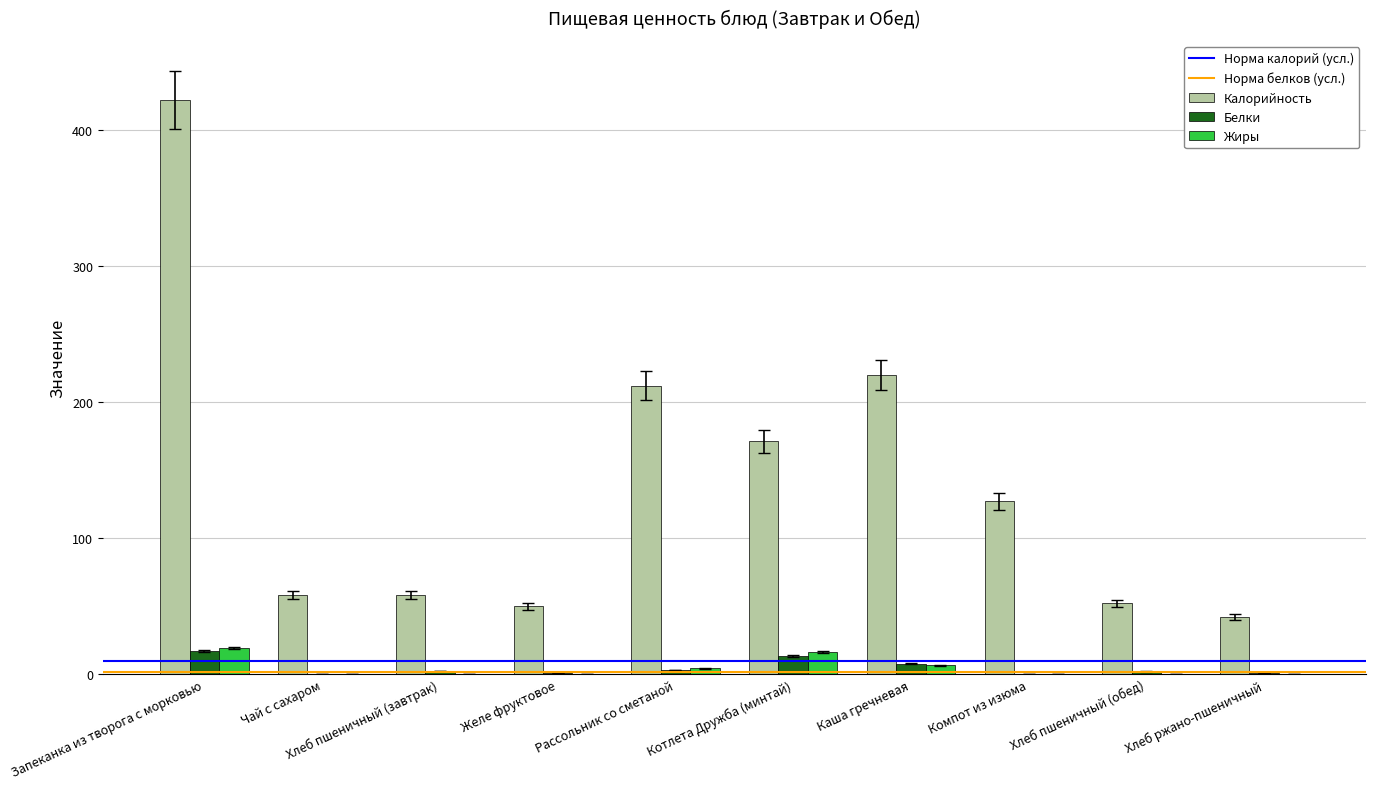

The Калорийность series shows 171.0 at Котлета Дружба (минтай). True or false?

True